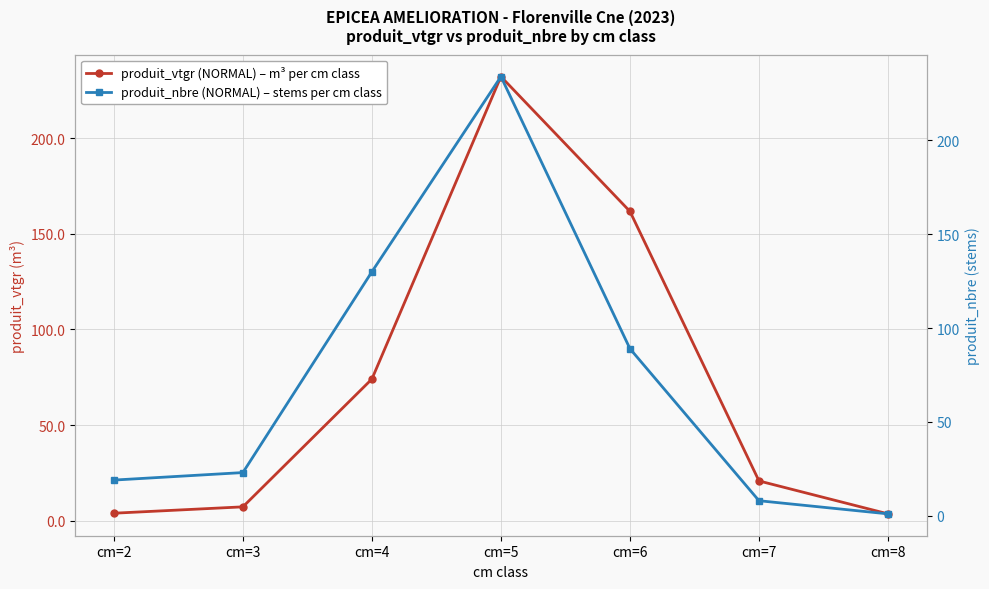

How many data points in produit_nbre (NORMAL) – stems per cm class are less than 23?

3